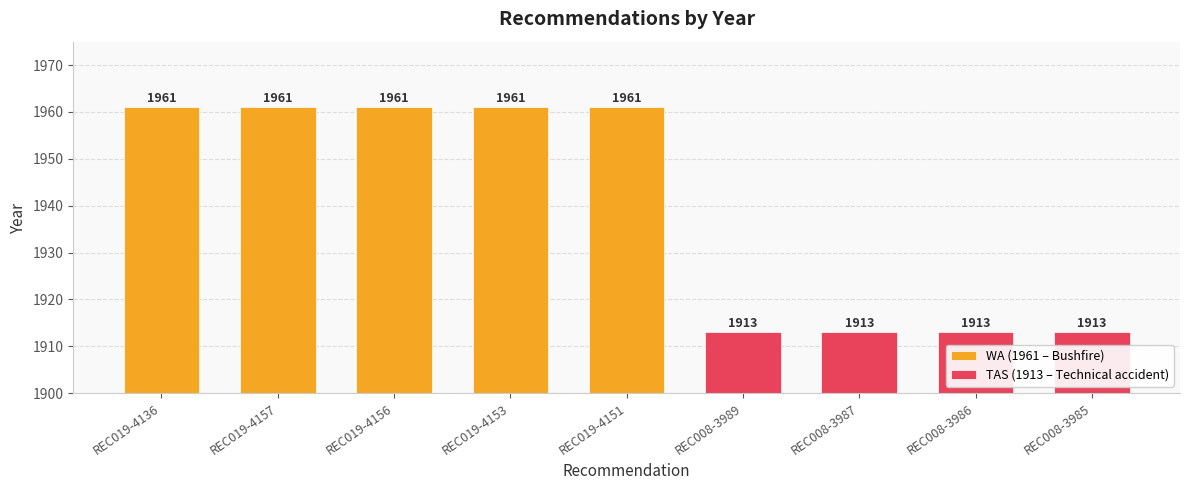

The value at REC019-4151 is 1961. True or false?

True